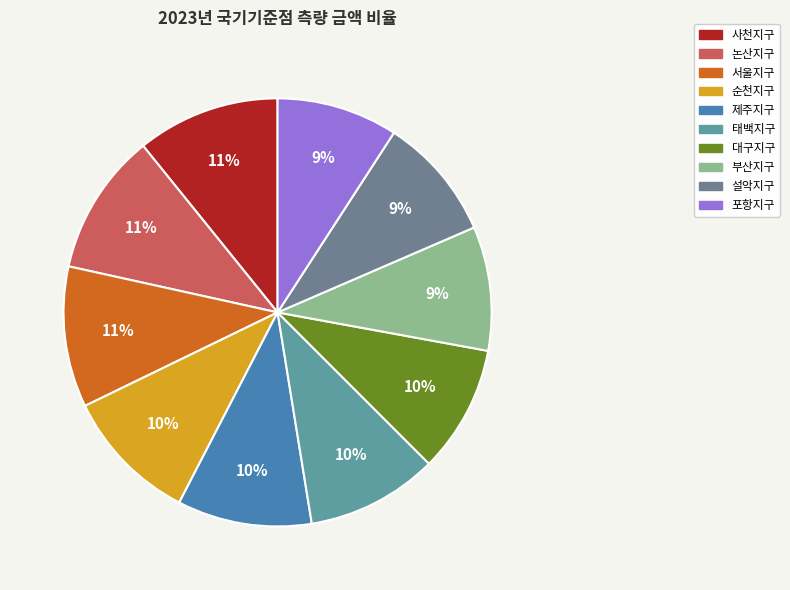

To the nearest percent, what is the difference between the largest and smallest slice percentages?

2%